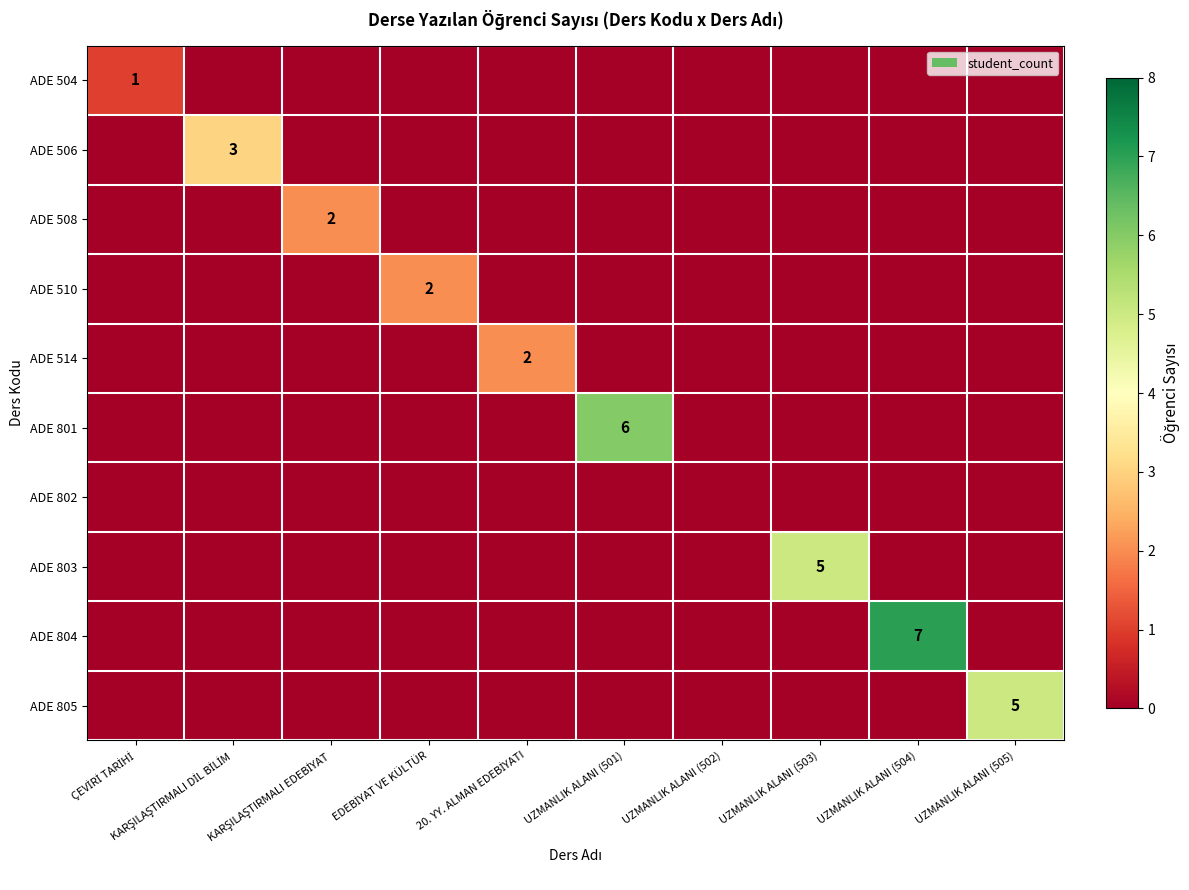

The ADE 514 series shows 0 at KARŞILAŞTIRMALI DİL BİLİM. True or false?

True